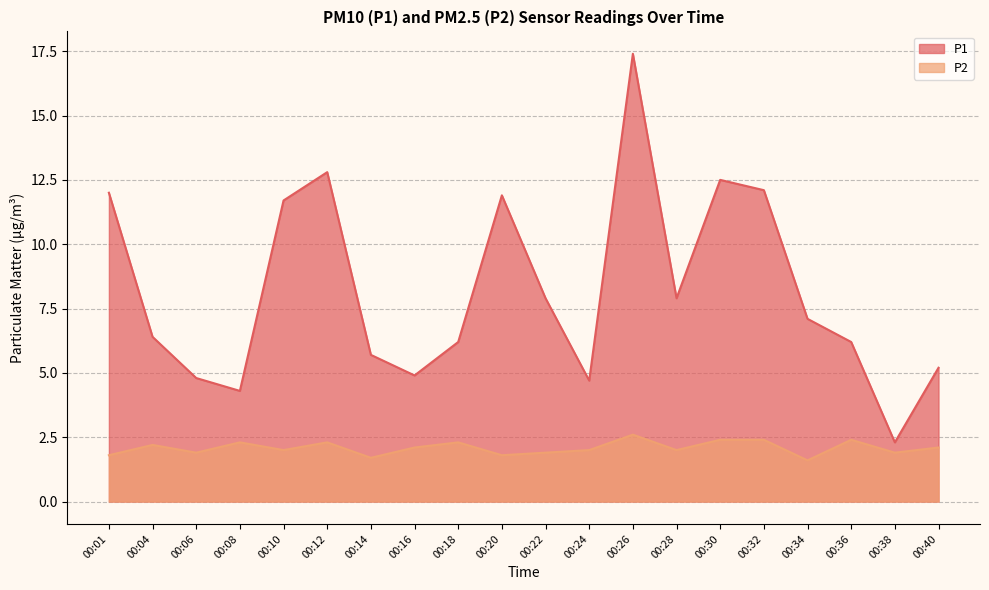

What is the difference between the highest and lowest values at 00:04?

4.2